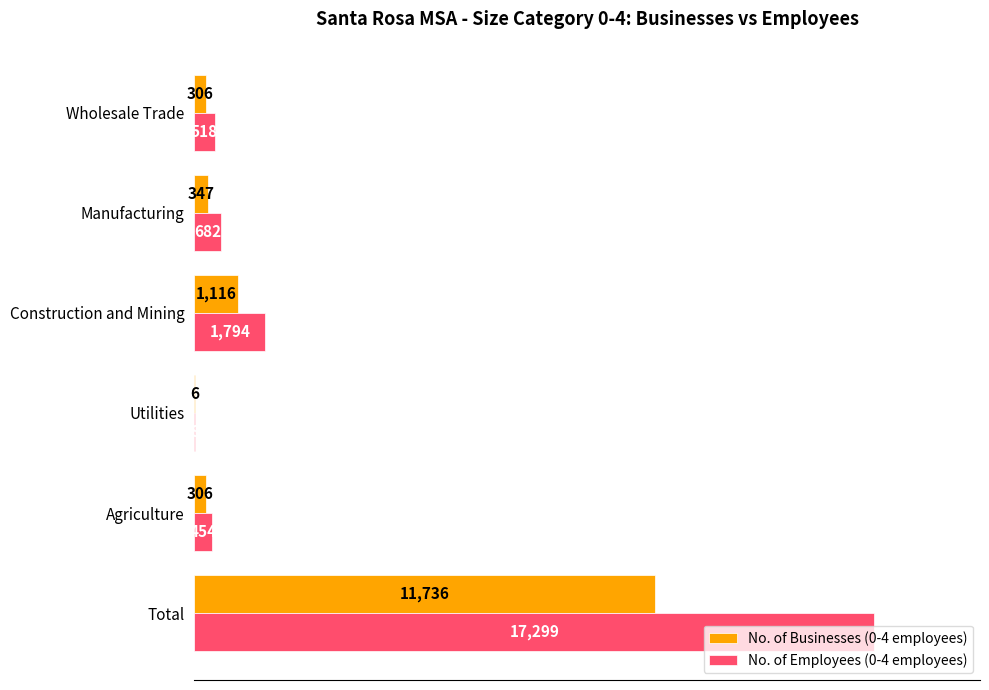

The value of No. of Businesses (0-4 employees) at Construction and Mining is 1116. True or false?

True